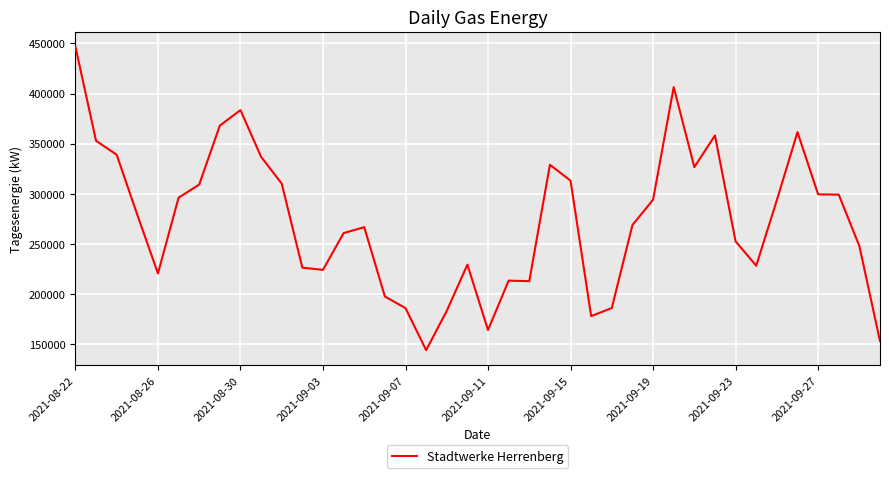

What is the difference between the maximum and minimum values?

302610.4